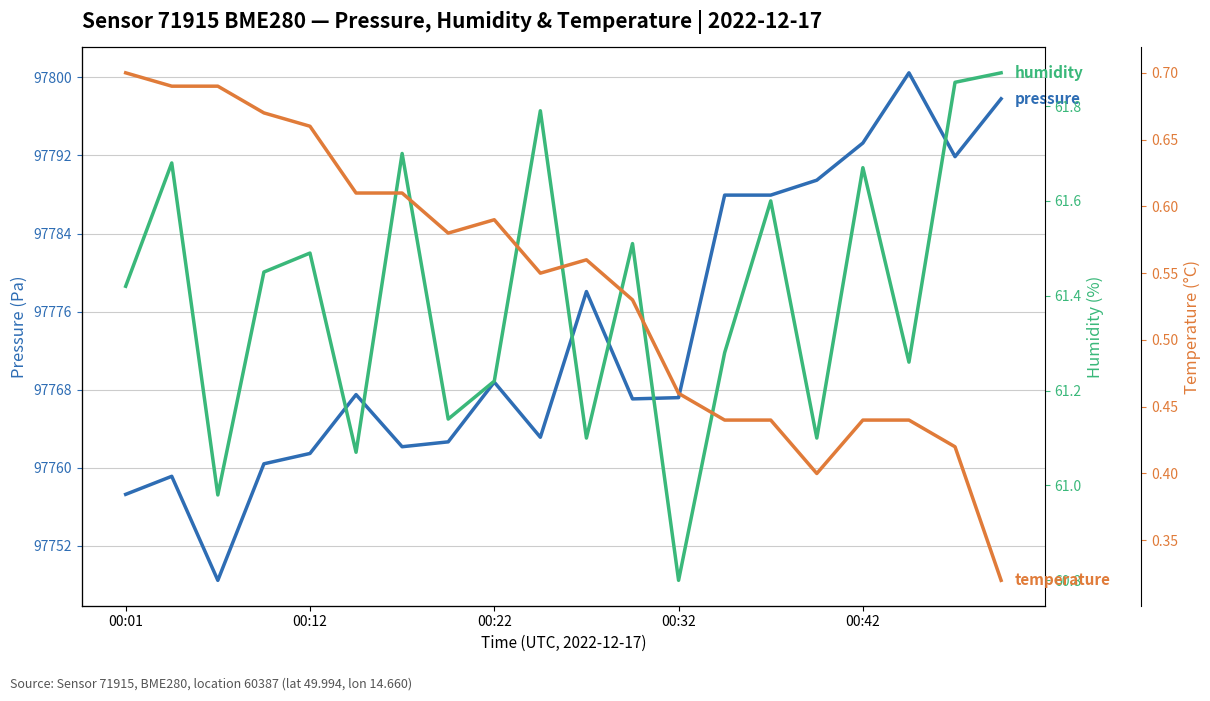

At which category does the chart reach its peak across all series?

17